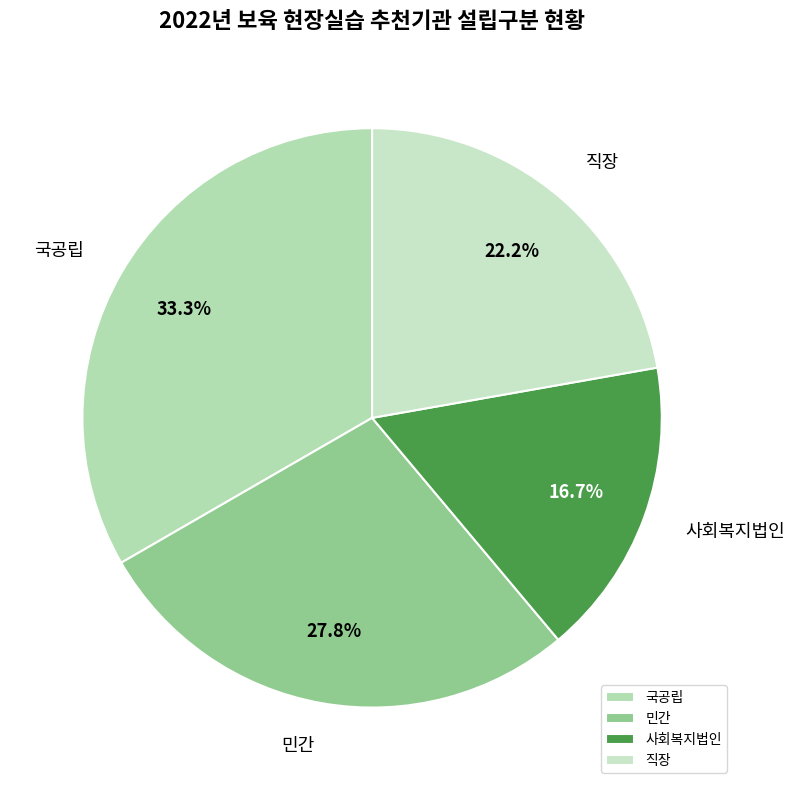

To the nearest percent, what is the difference between the 사회복지법인 and 국공립 slice percentages?

17%